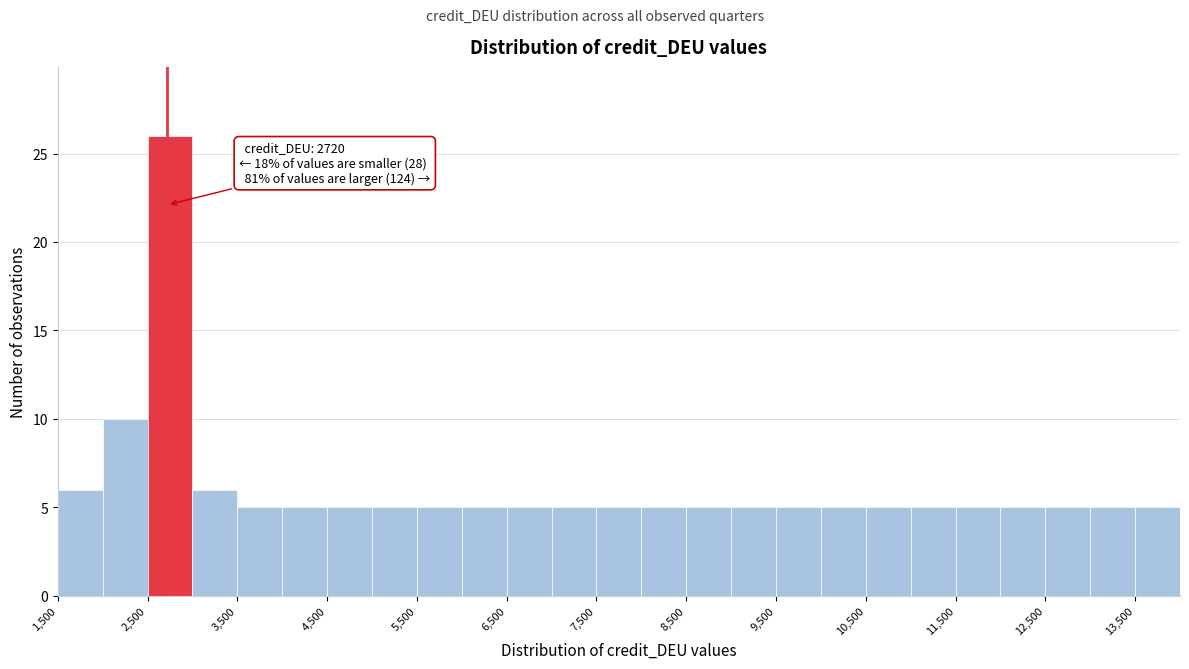

Over which range of the x-axis is the bar tallest?

2500 to 3000